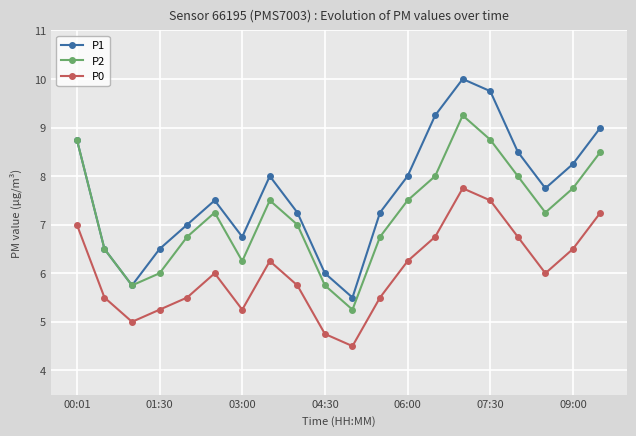

True or false: P0 and P1 cross at least once.

False